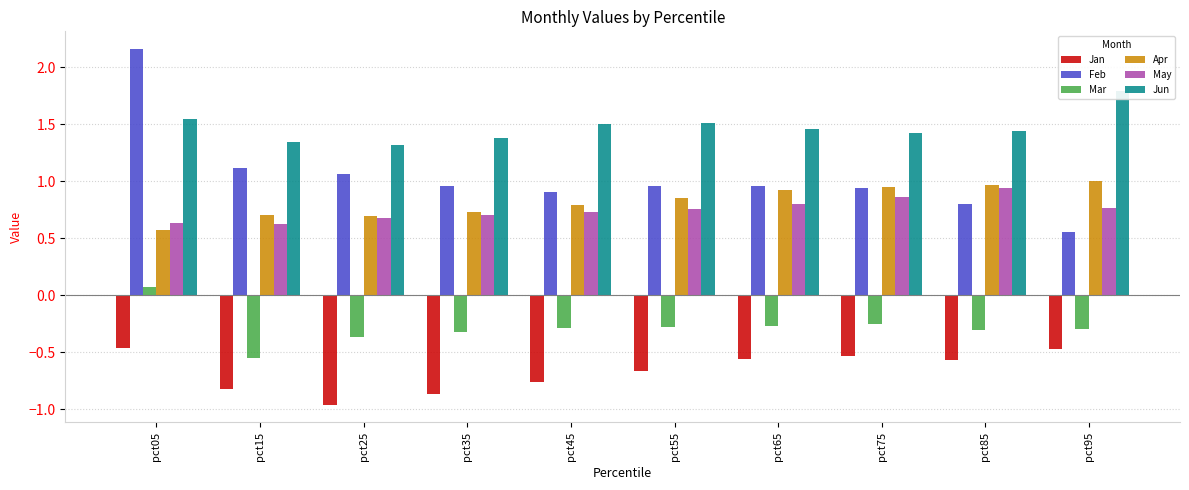

At pct35, list the series in order from largest to smallest.

Jun, Feb, Apr, May, Mar, Jan